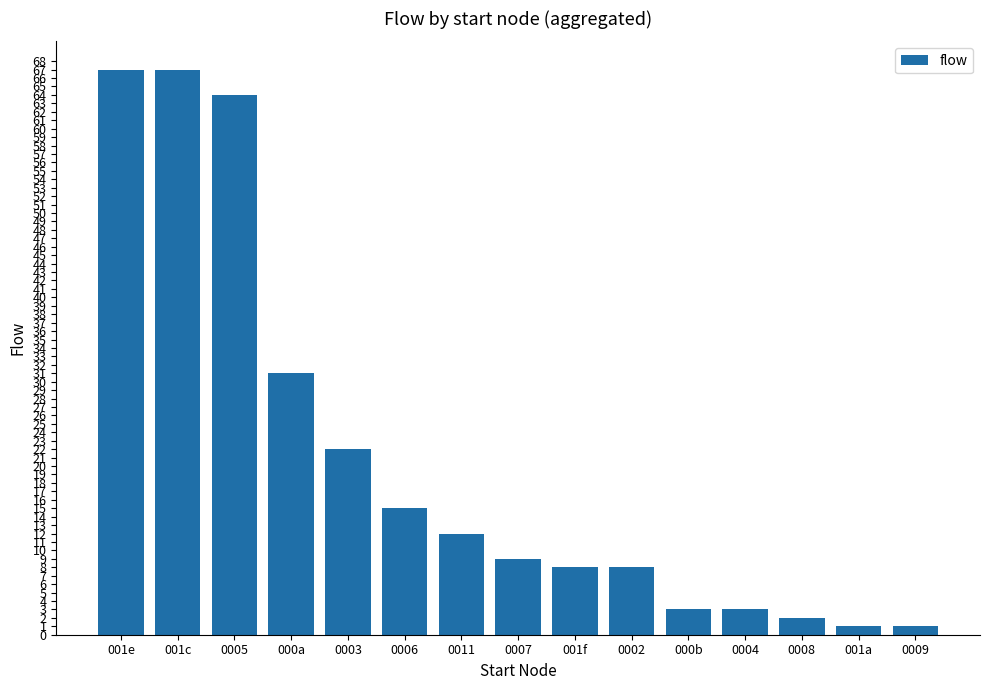

At which label is the value closest to 34?

000a